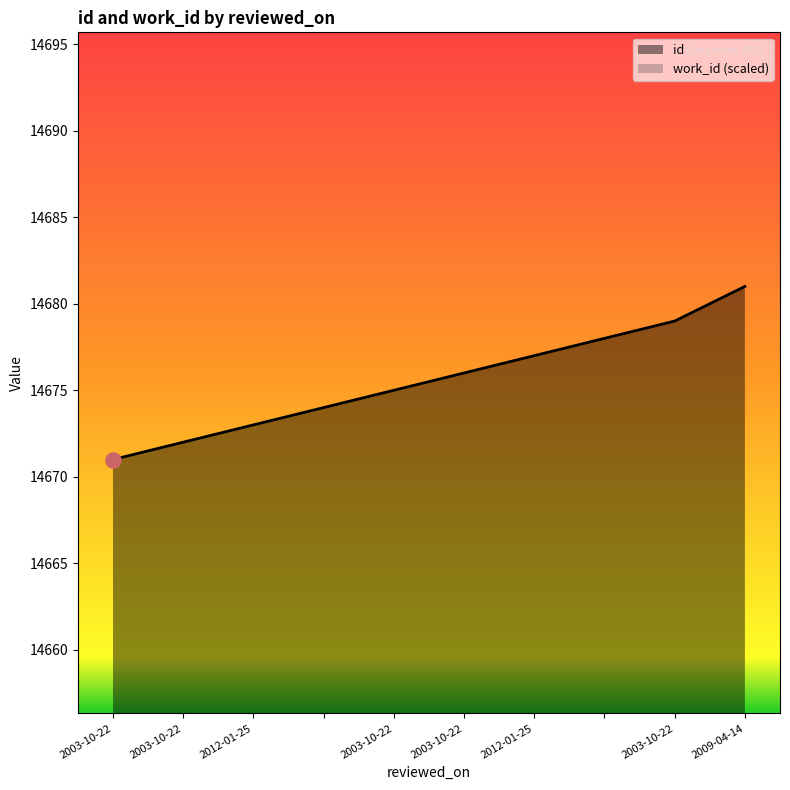

Which series has the largest total across all categories?

id